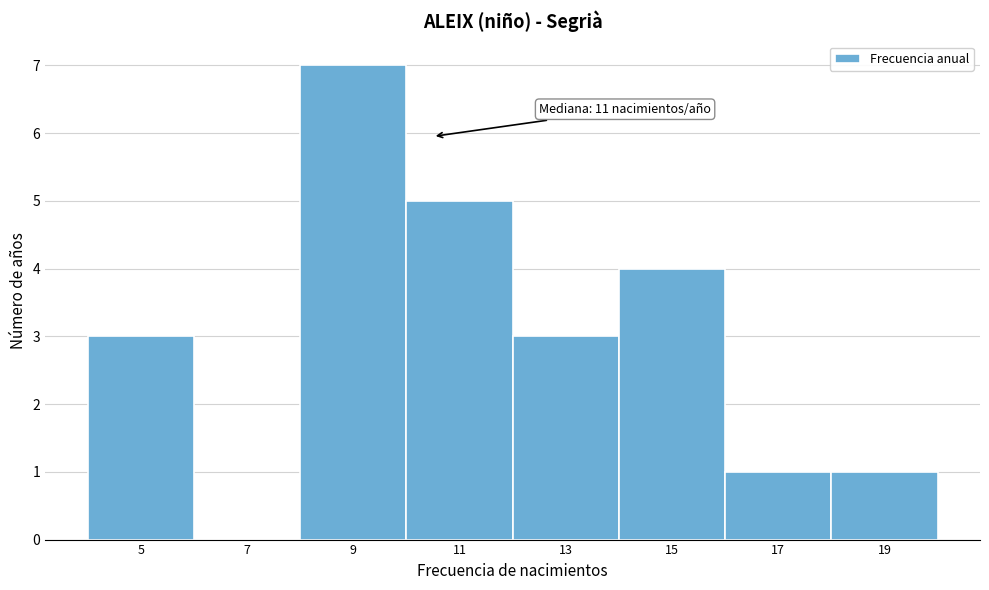

Reading left to right, extract all data points from this chart.

5=3	7=0	9=7	11=5	13=3	15=4	17=1	19=1